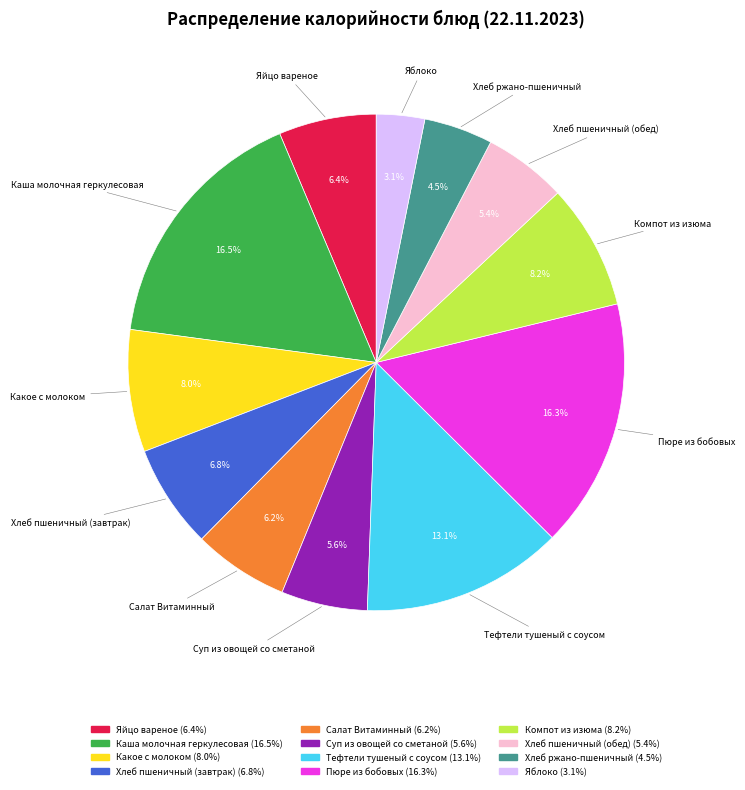

Is the sum of Хлеб пшеничный (обед) and Суп из овощей со сметаной greater than half?

No